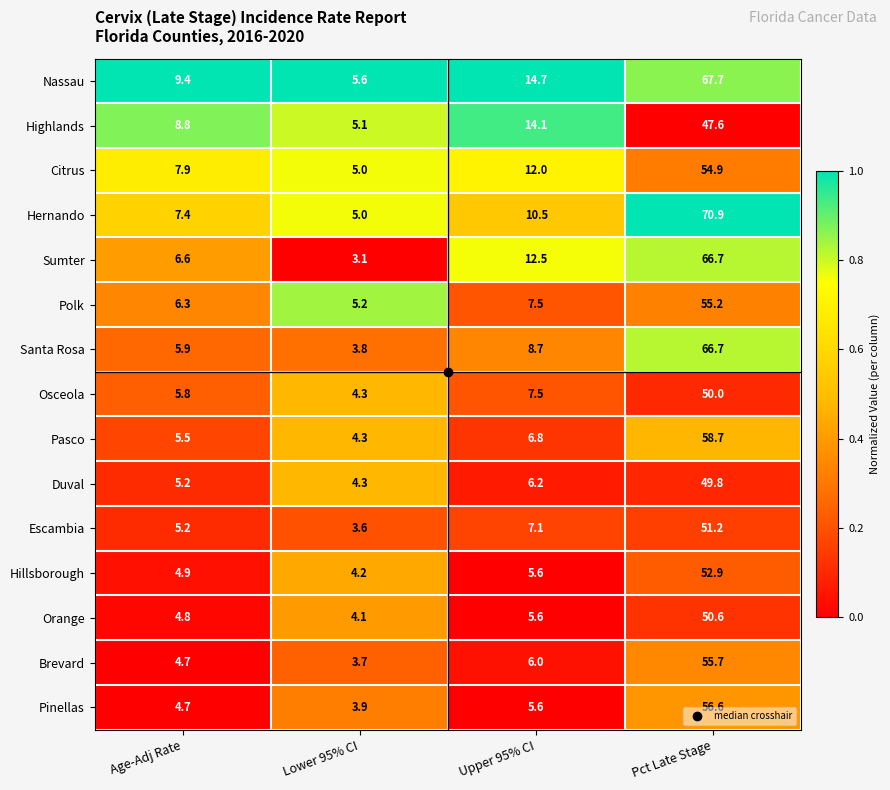

At which label is Nassau closest to 36?

Upper 95% CI